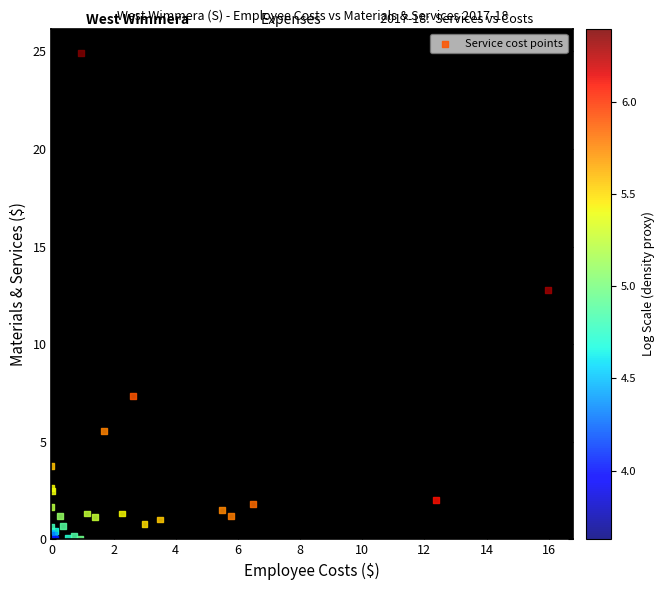

What Y value in the scatter plot is closest to 12?

12.8